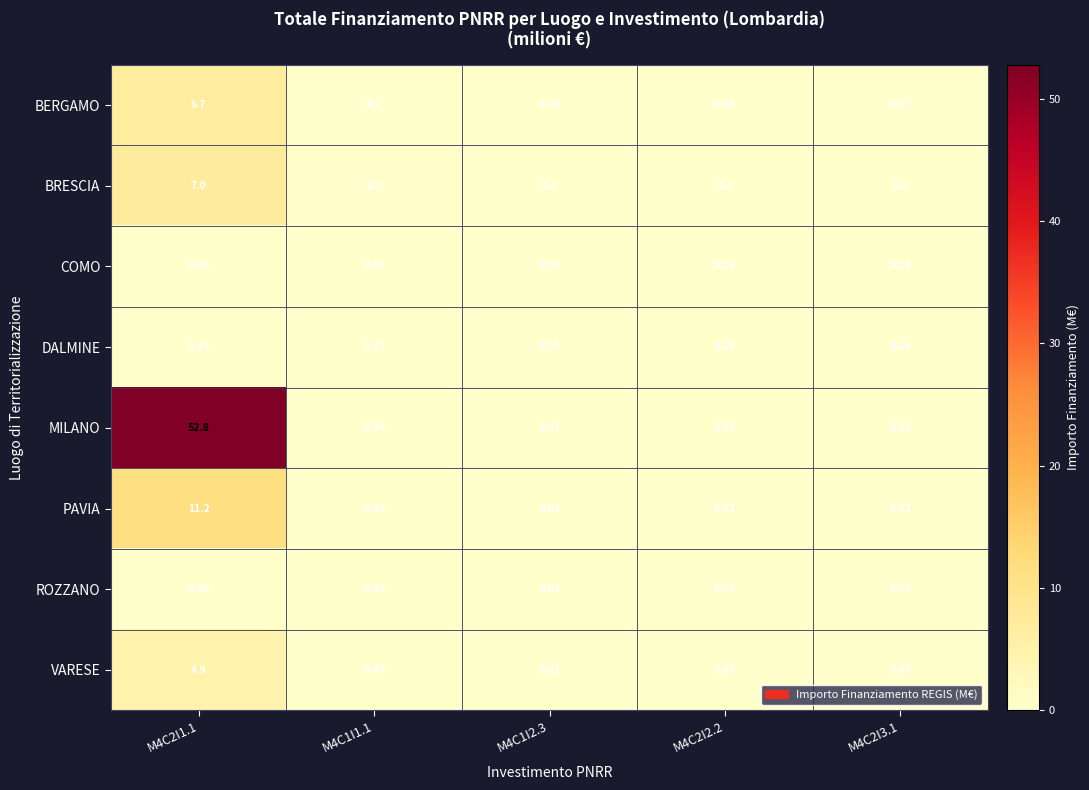

Which series has the largest range (max minus min)?

MILANO